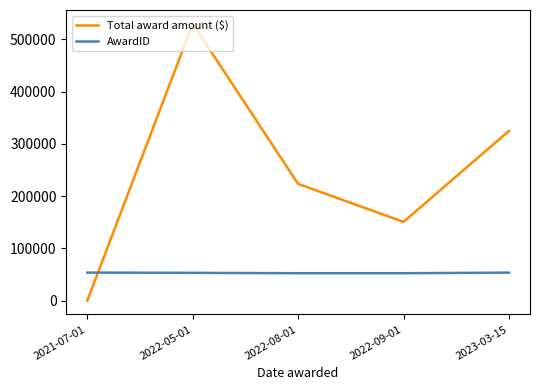

How many distinct data groups are displayed?

2